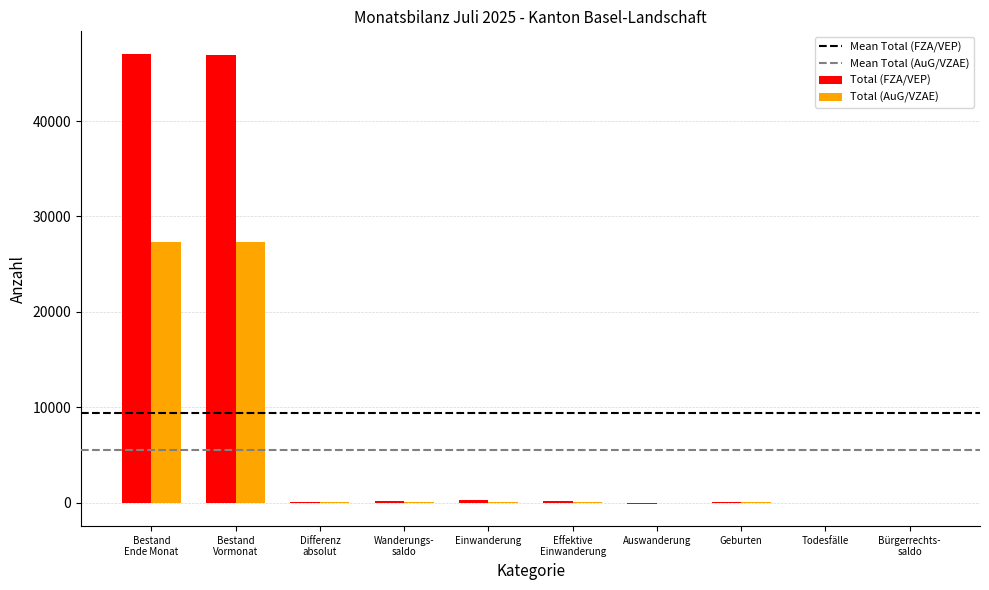

How many categories are shown in the chart?

10